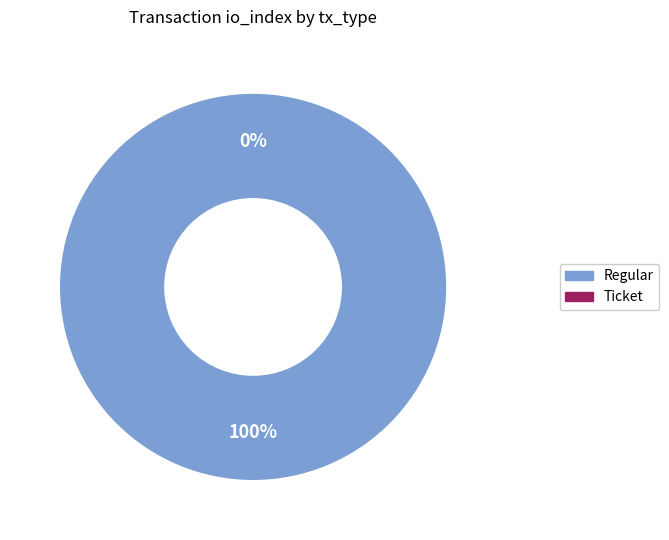

What percentage is the Regular slice, to the nearest percent?

100%